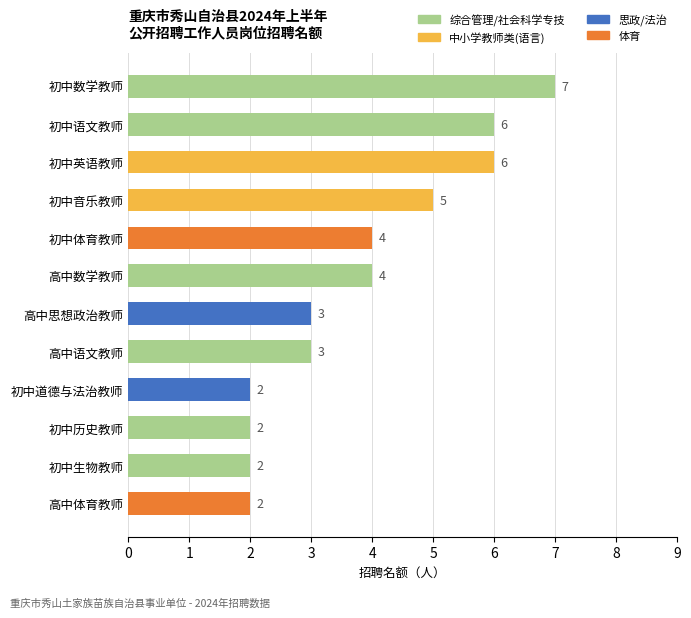

Read the value at 初中语文教师.

6